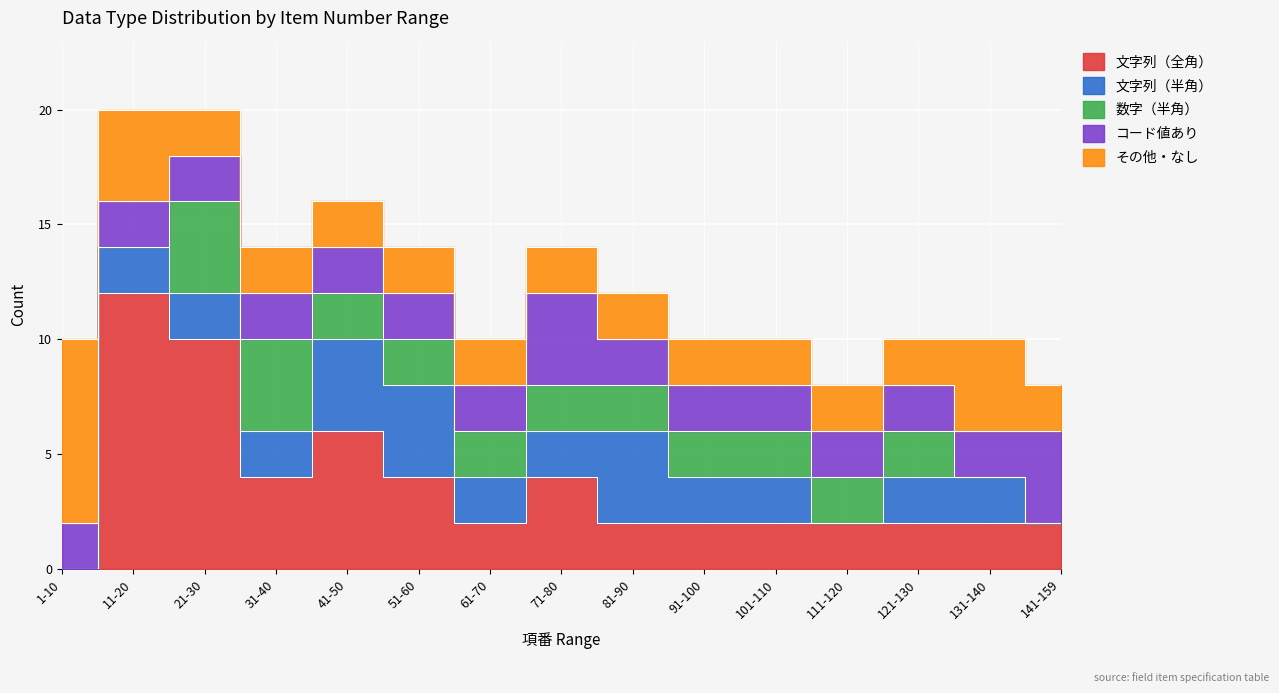

Which series ends up on top after the final intersection of 文字列（半角） and 数字（半角）?

文字列（半角）